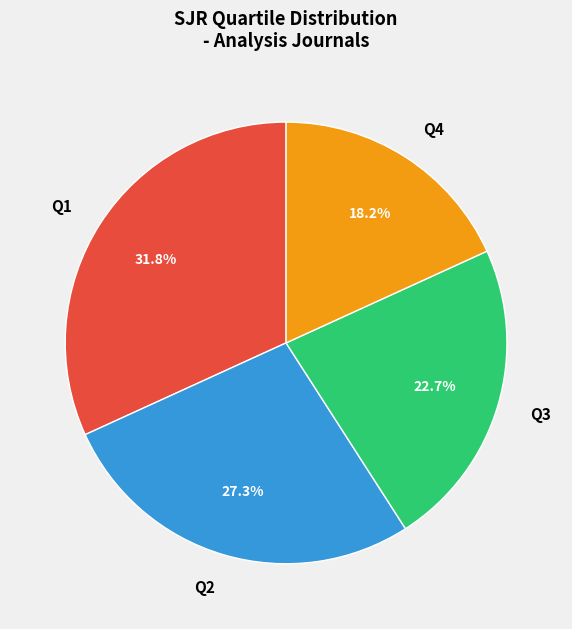

To the nearest percent, what percentage of the pie is Q2?

27%